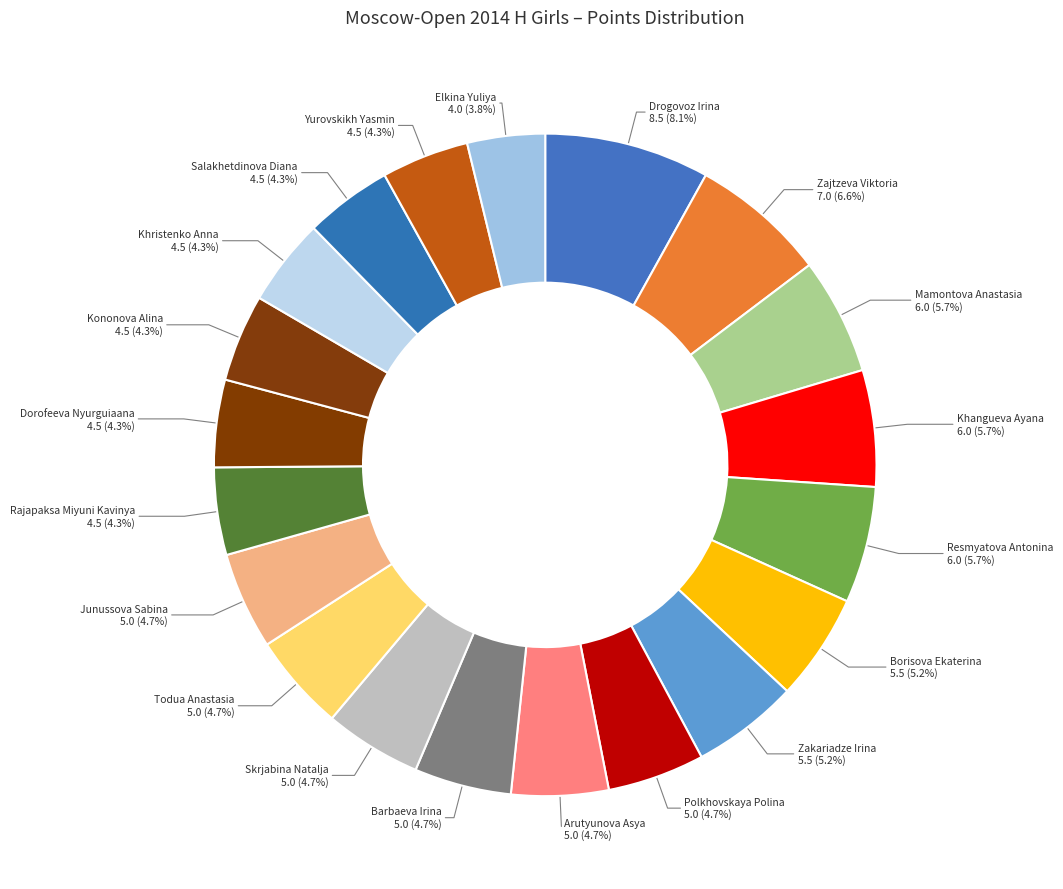

What percentage is NOT represented by Skrjabina Natalja 5.0 (4.7%)?

95.3%